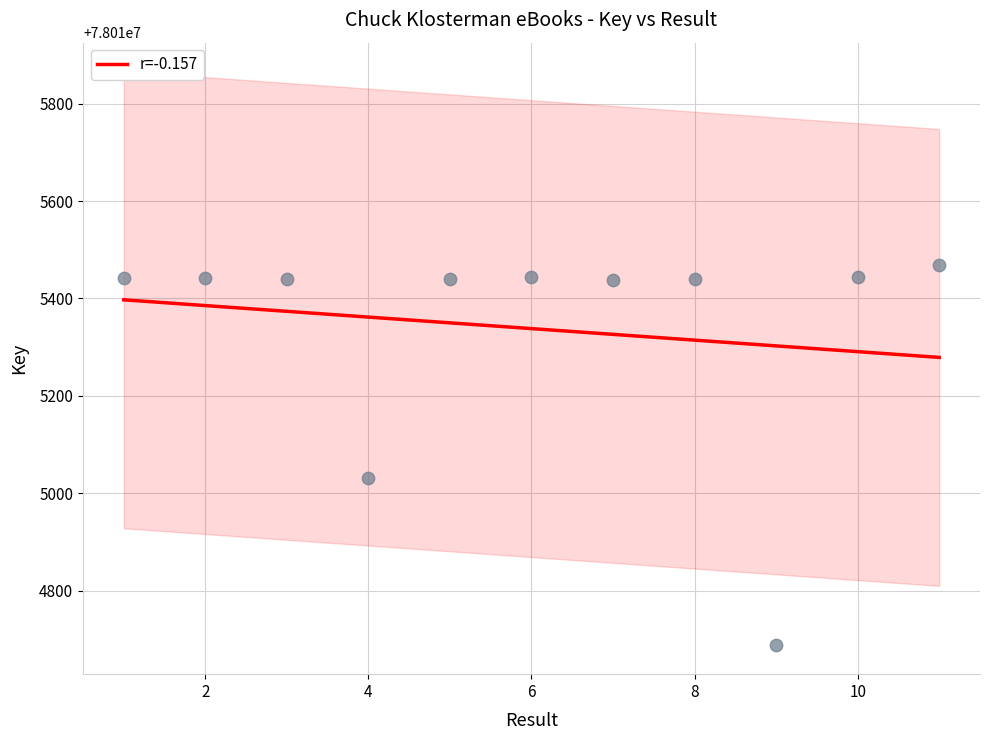

What is the change in value from 1 to 5?

-1